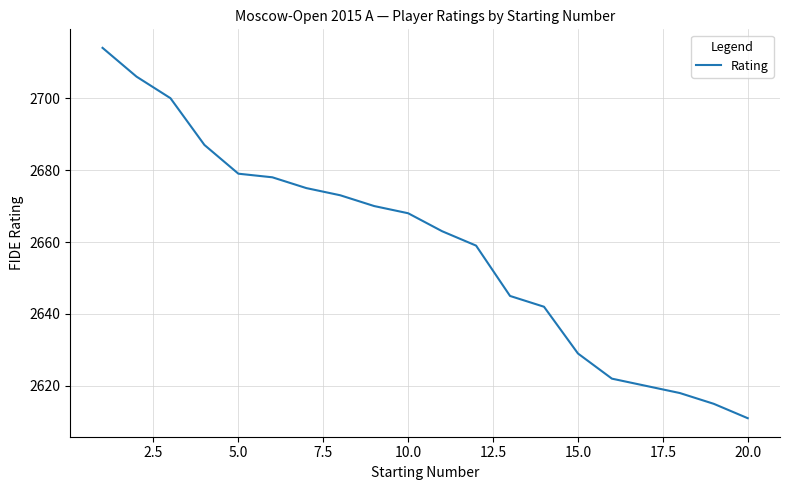

What is the smallest value displayed?

2611